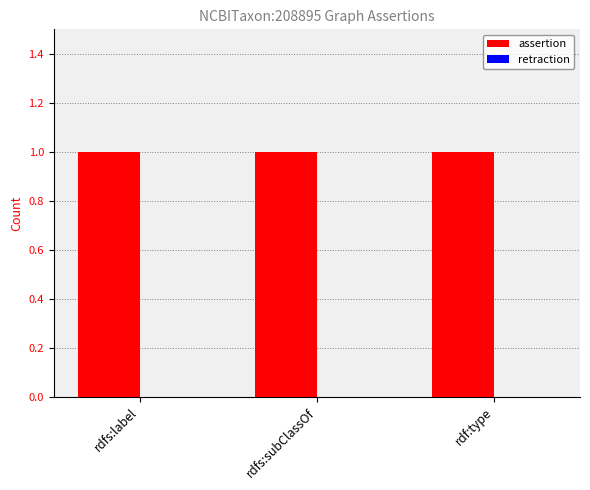

What position from the right is rdfs:subClassOf?

2